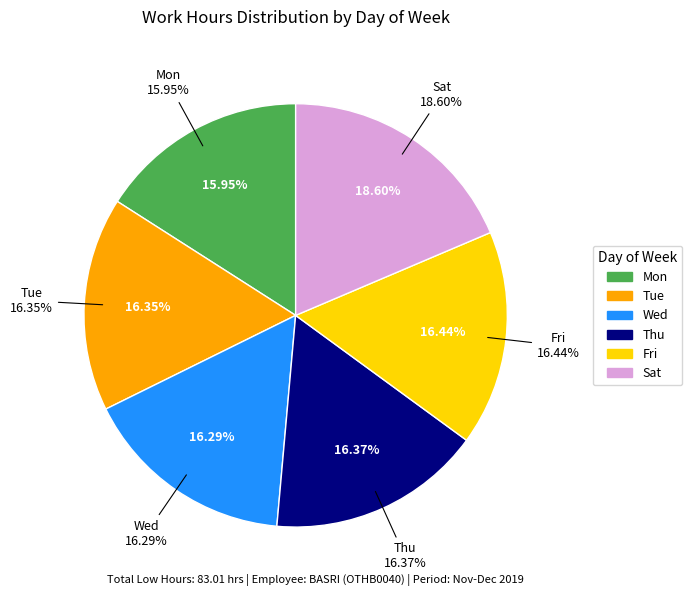

What is the largest slice in the pie chart?

Sat